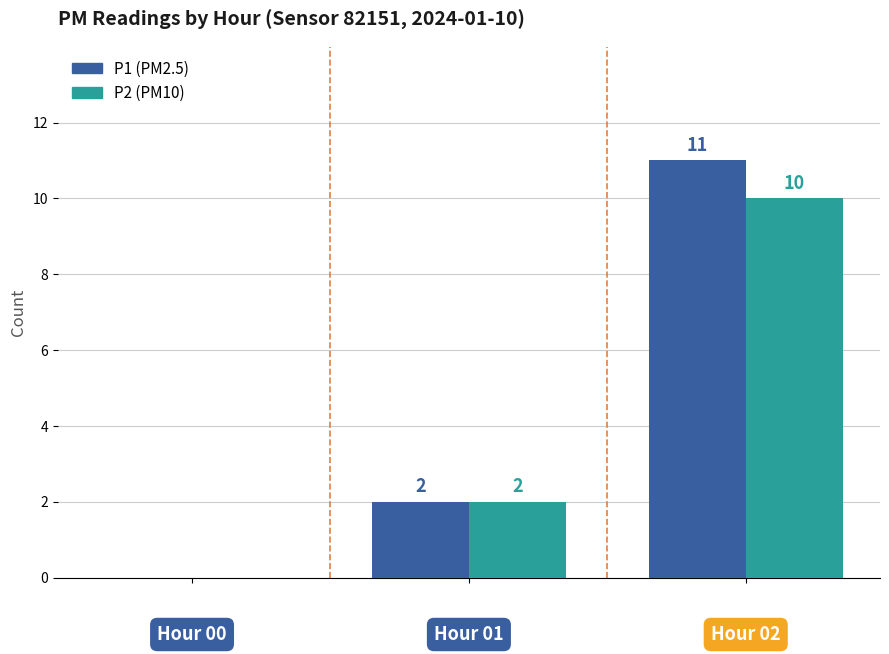

What is the maximum value for P2 (PM10)?

10